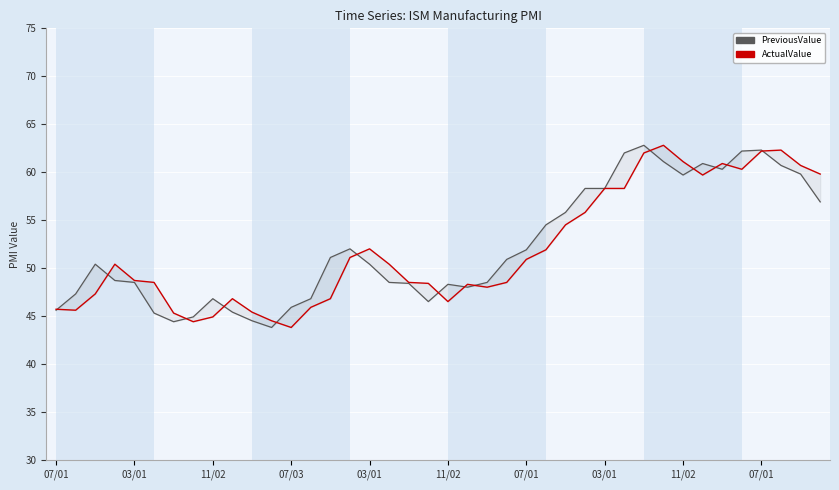

What is the label of the 35th point from the left?

34